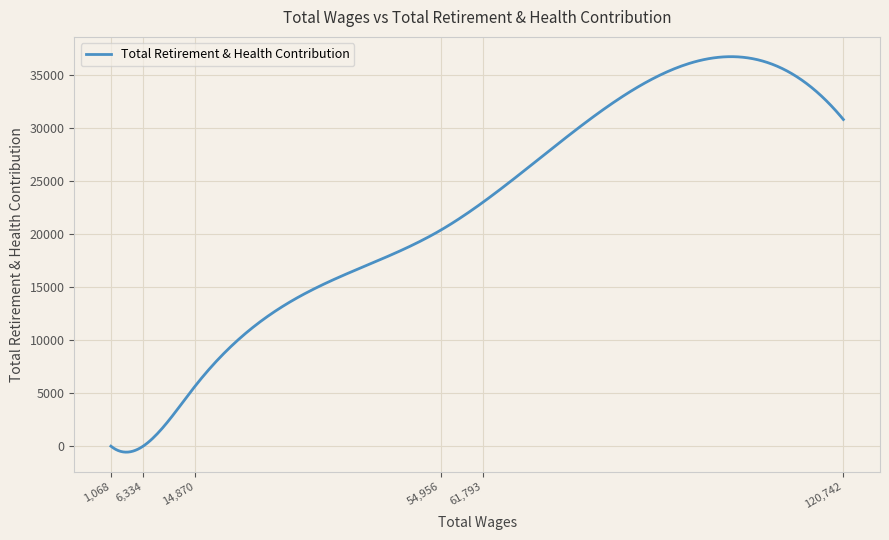

What is the maximum value shown in the chart?

36774.5